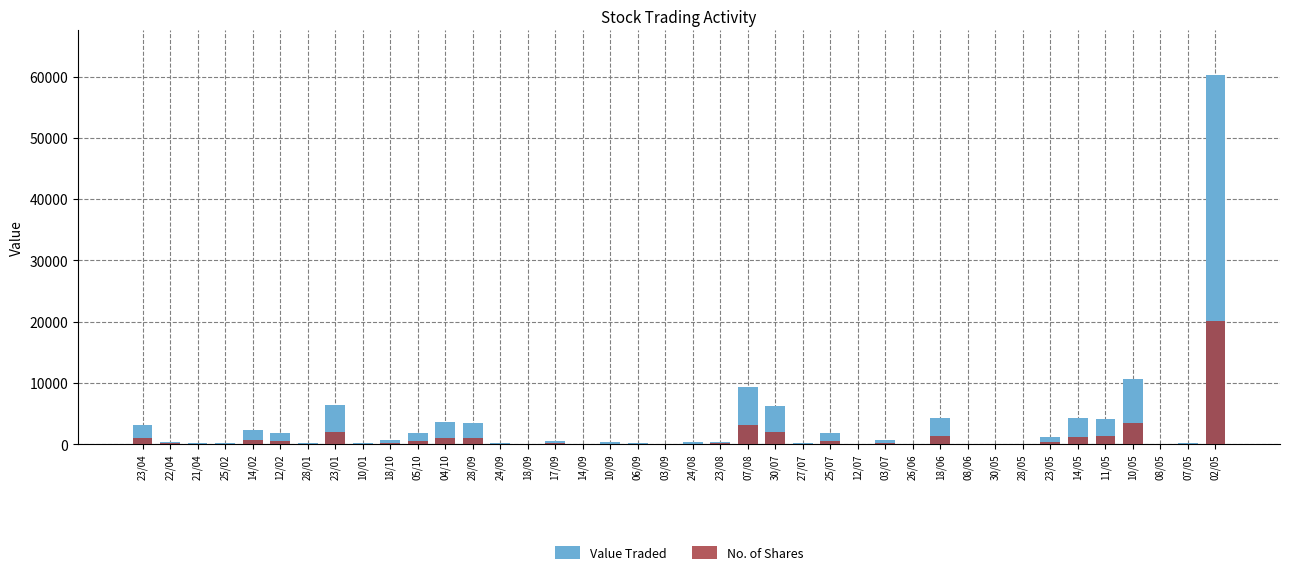

Which category has the highest value across all series?

02/05